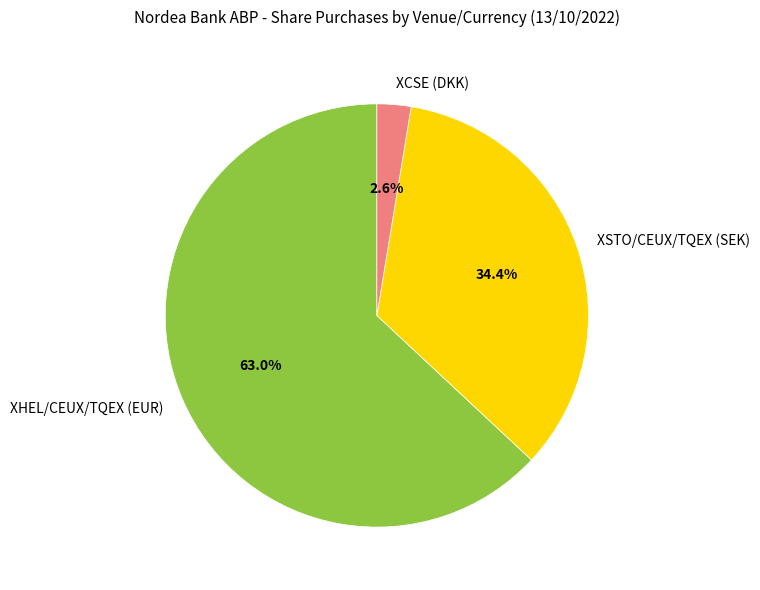

How many slices are in this pie chart?

3